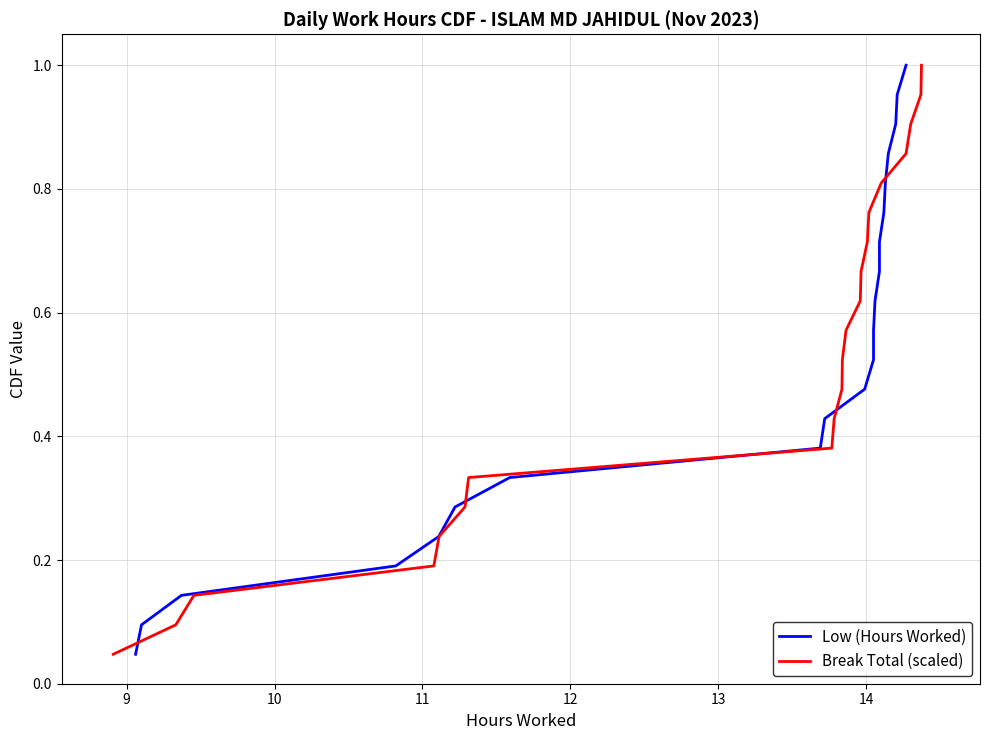

What is the total value across all series at 10?

0.3